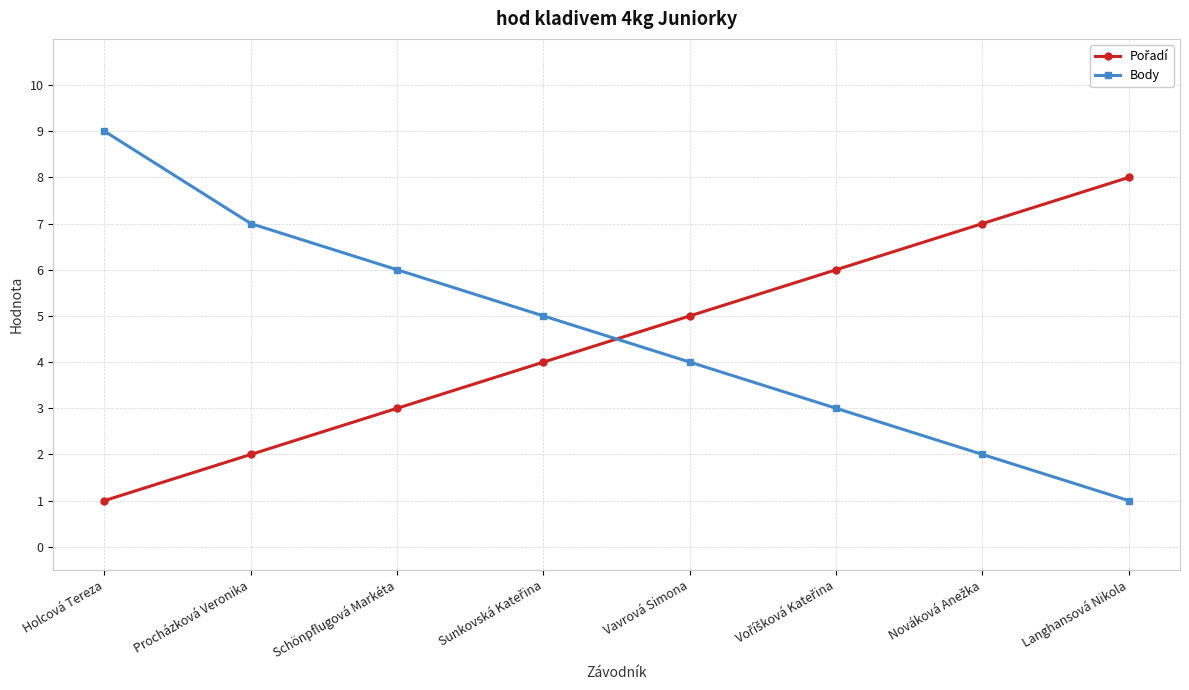

Which category has the highest value across all series?

Holcová Tereza